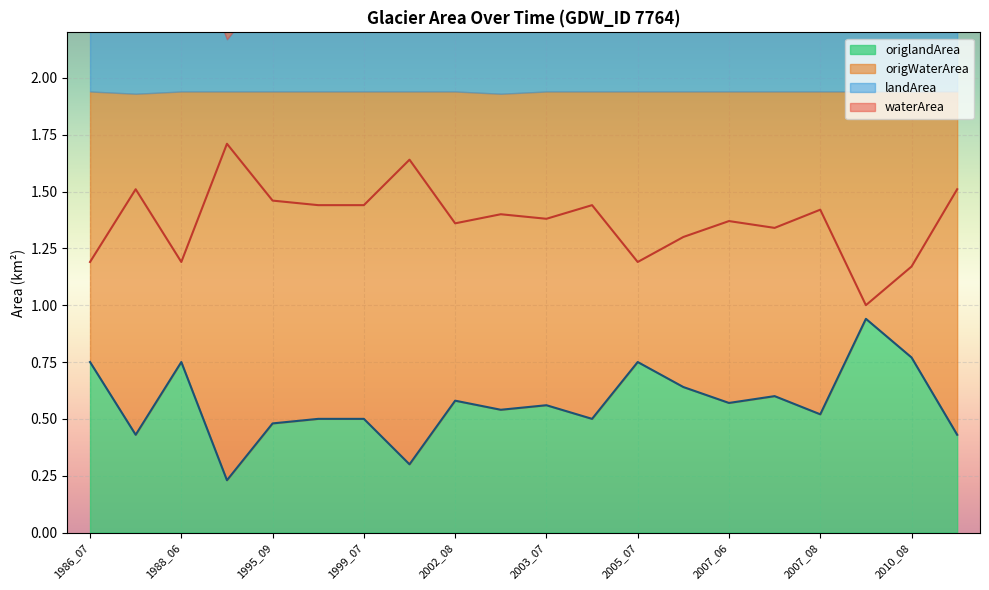

Which has a higher value, 2010_08 or 2002_09?

2002_09